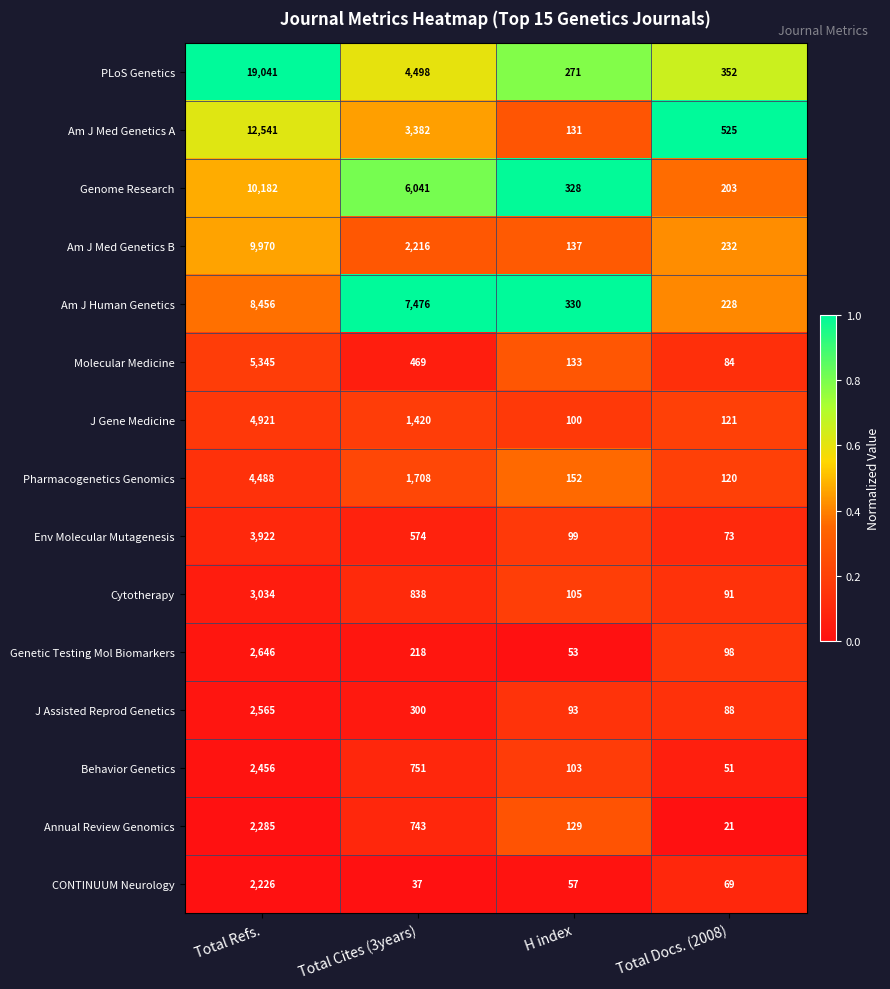

What is the difference between the highest and lowest values at Total Cites (3years)?

7439